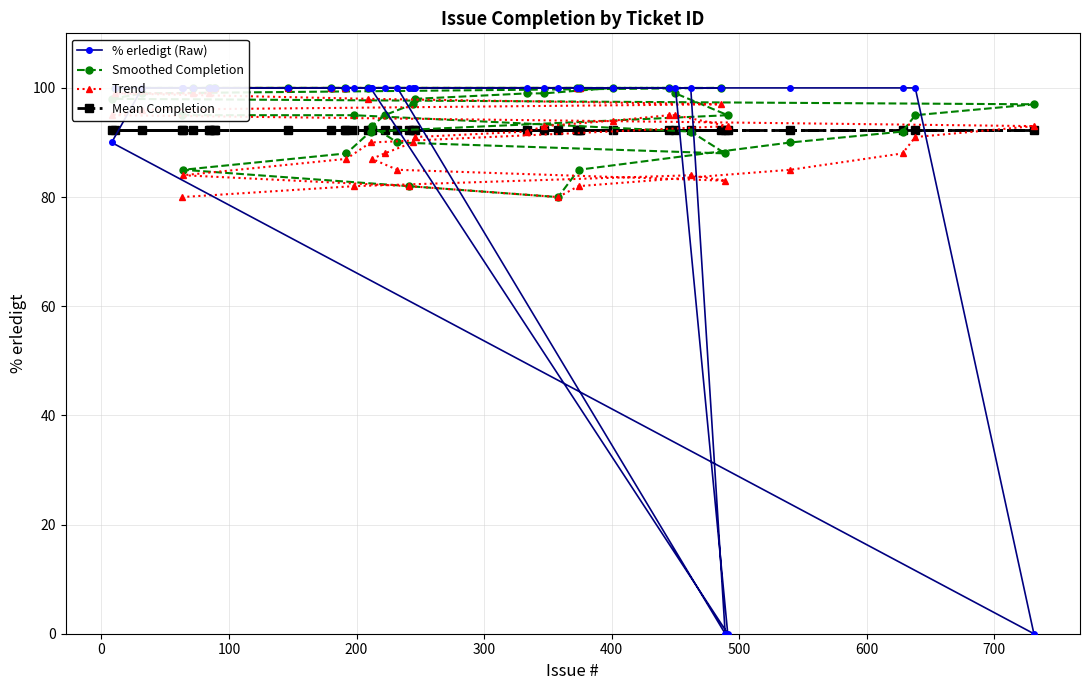

The value of % erledigt (Raw) at 600 is 100.0. True or false?

True